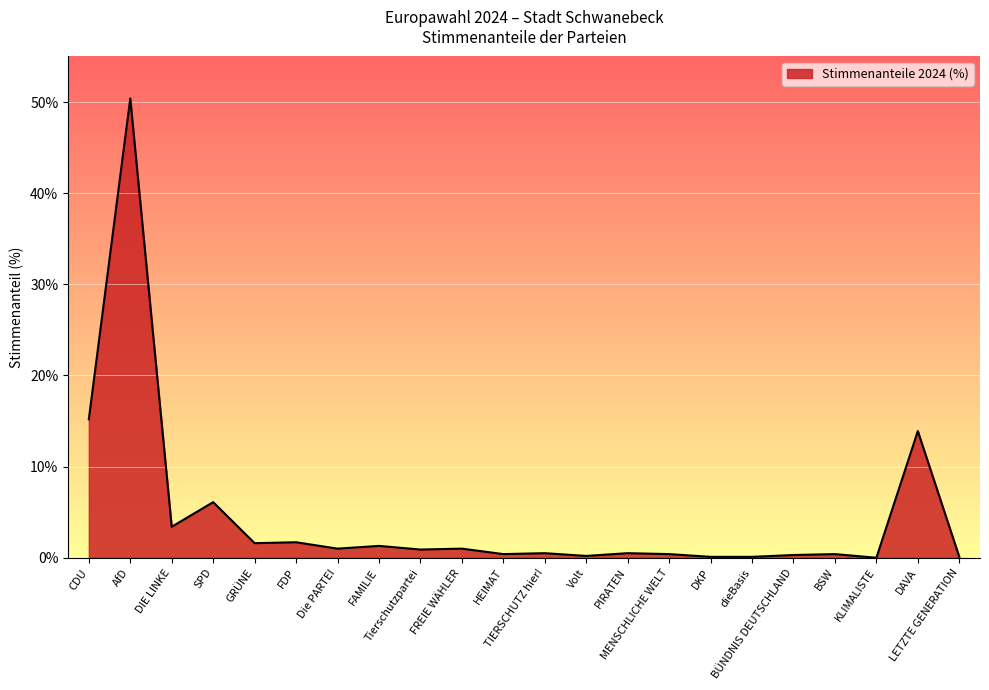

What is the maximum value shown in the chart?

50.4